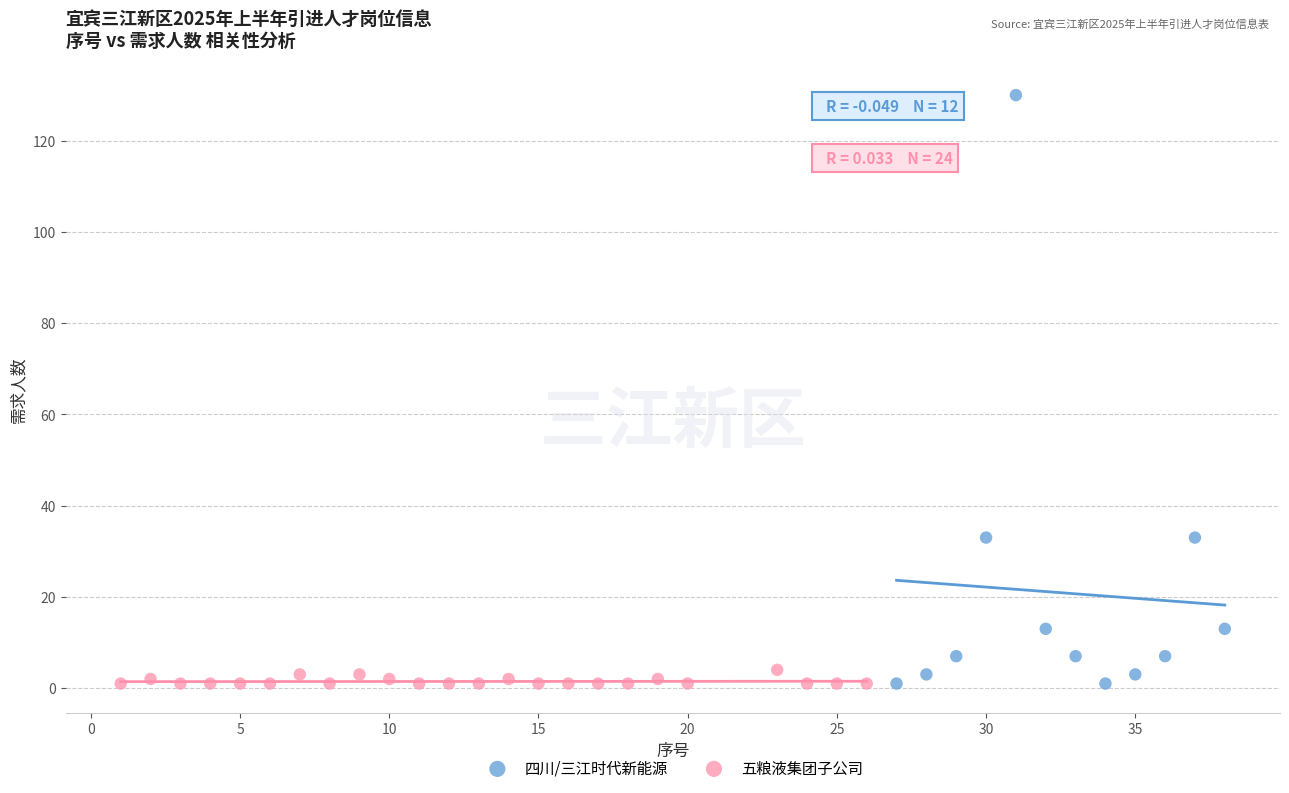

Which series has the largest Y range (max minus min)?

四川/三江时代新能源